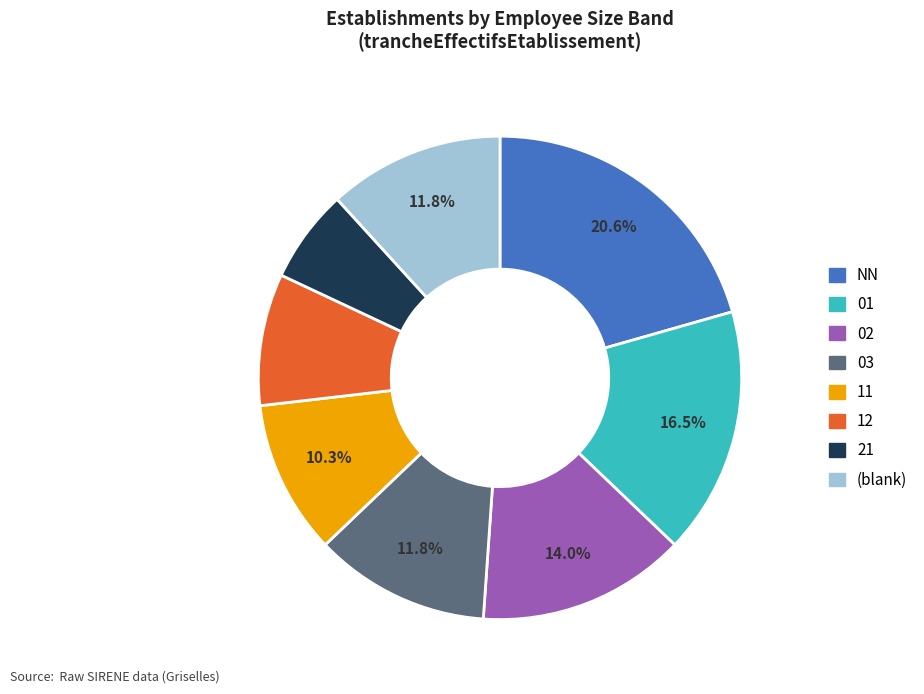

Is there any slice that represents more than half of the pie?

No